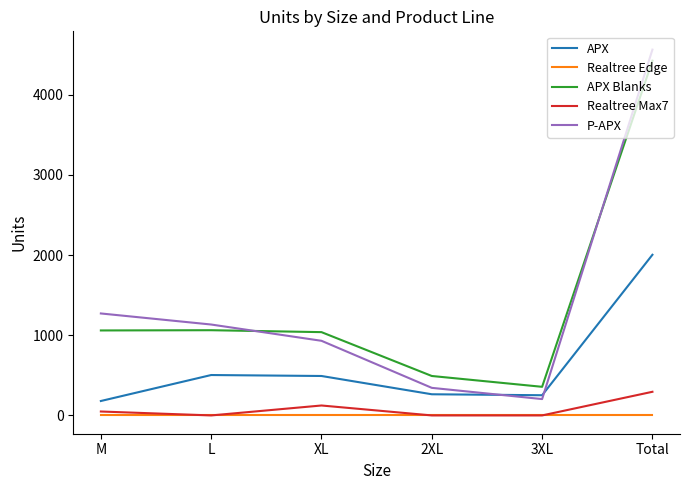

What is the total value across all series at L?

2701